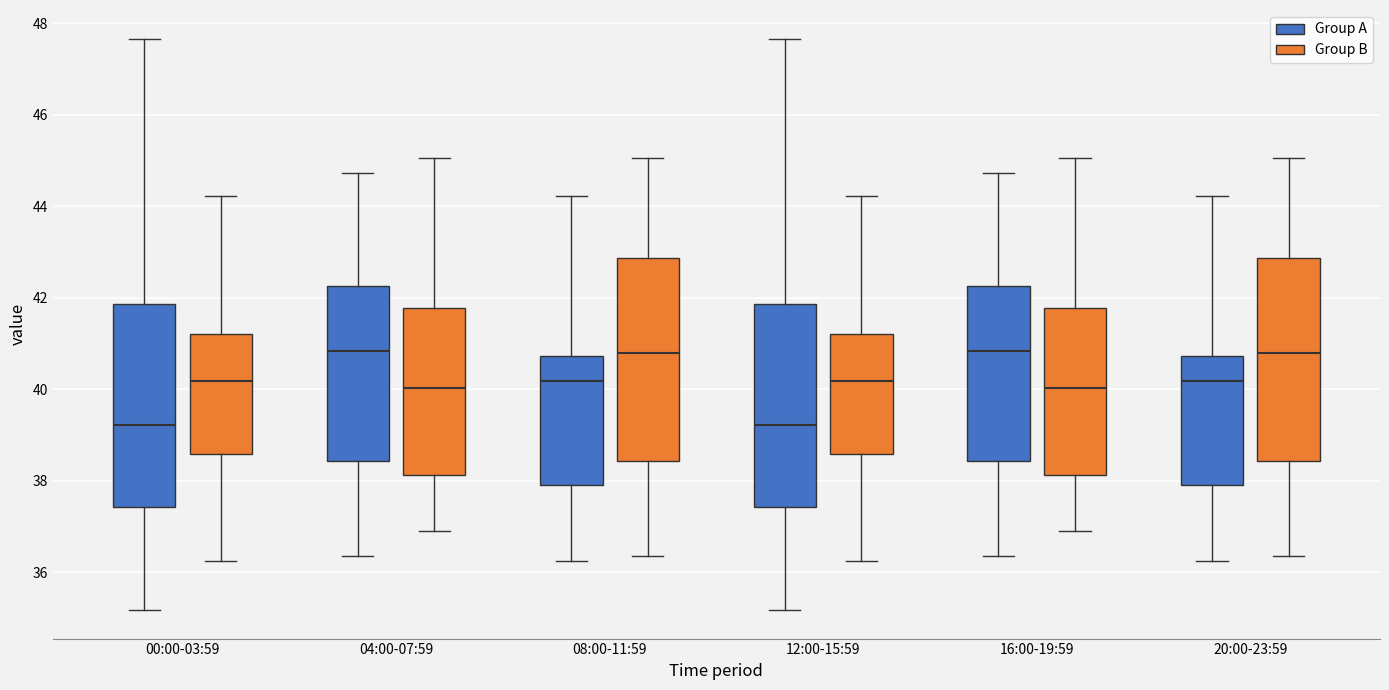

Reading left to right, transcribe this box plot: for each box, give where its median line is, the range the box spans, and where its two whiskers end, as read against the y-axis. The values are not printed on the chart, so give them approximately, as read against the axis.

00:00-03:59 (Group A): median 39.2, box 37.4 to 41.8, whiskers 35.2 to 47.6
00:00-03:59 (Group B): median 40.2, box 38.6 to 41.2, whiskers 36.2 to 44.2
04:00-07:59 (Group A): median 40.8, box 38.4 to 42.2, whiskers 36.4 to 44.8
04:00-07:59 (Group B): median 40.0, box 38.2 to 41.8, whiskers 37.0 to 45.0
08:00-11:59 (Group A): median 40.2, box 38.0 to 40.8, whiskers 36.2 to 44.2
08:00-11:59 (Group B): median 40.8, box 38.4 to 42.8, whiskers 36.4 to 45.0
12:00-15:59 (Group A): median 39.2, box 37.4 to 41.8, whiskers 35.2 to 47.6
12:00-15:59 (Group B): median 40.2, box 38.6 to 41.2, whiskers 36.2 to 44.2
16:00-19:59 (Group A): median 40.8, box 38.4 to 42.2, whiskers 36.4 to 44.8
16:00-19:59 (Group B): median 40.0, box 38.2 to 41.8, whiskers 37.0 to 45.0
20:00-23:59 (Group A): median 40.2, box 38.0 to 40.8, whiskers 36.2 to 44.2
20:00-23:59 (Group B): median 40.8, box 38.4 to 42.8, whiskers 36.4 to 45.0